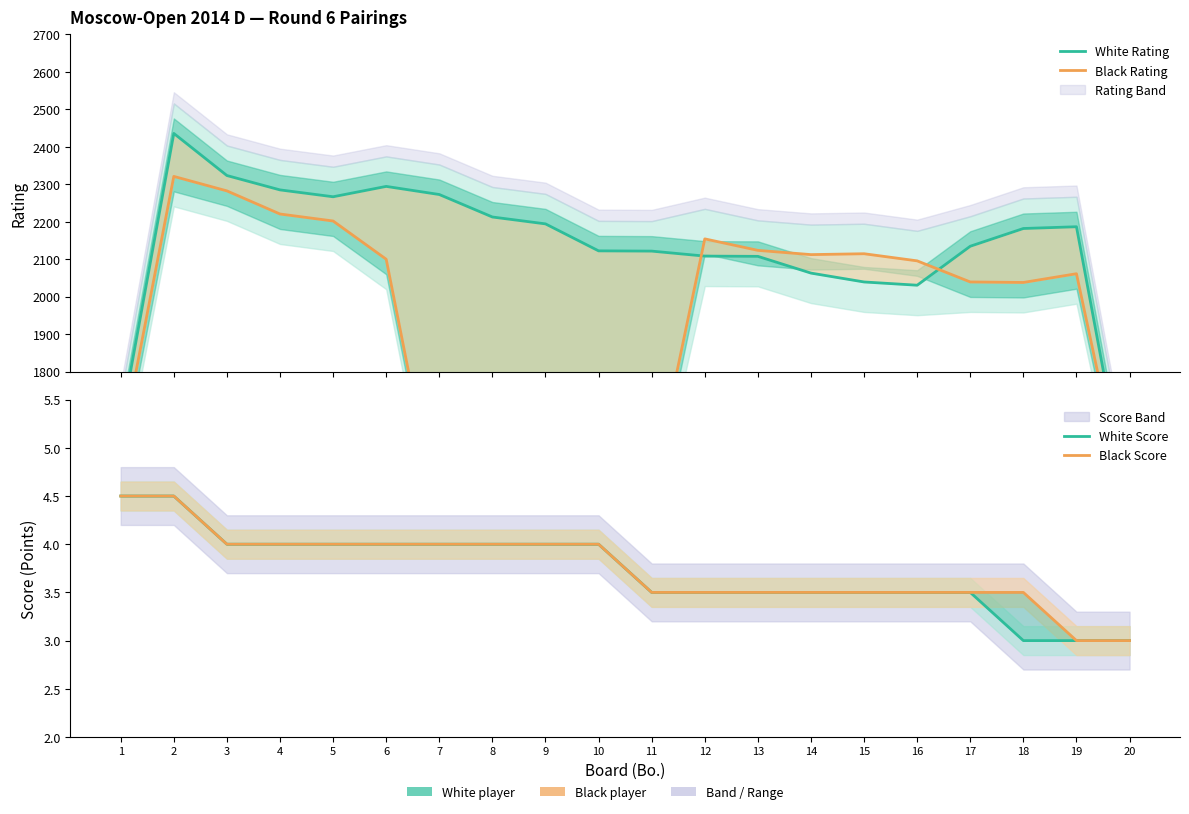

Rank the series by their maximum value, from highest to lowest.

White Rating, Black Rating, White Score, Black Score